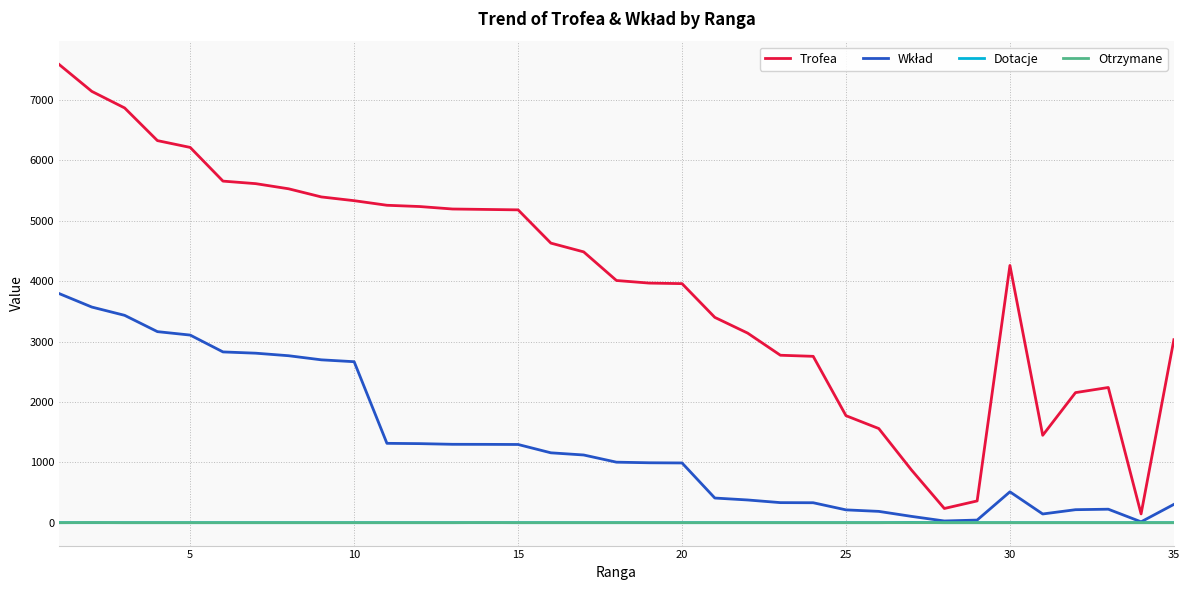

Does the chart display data point markers on the line(s)?

No